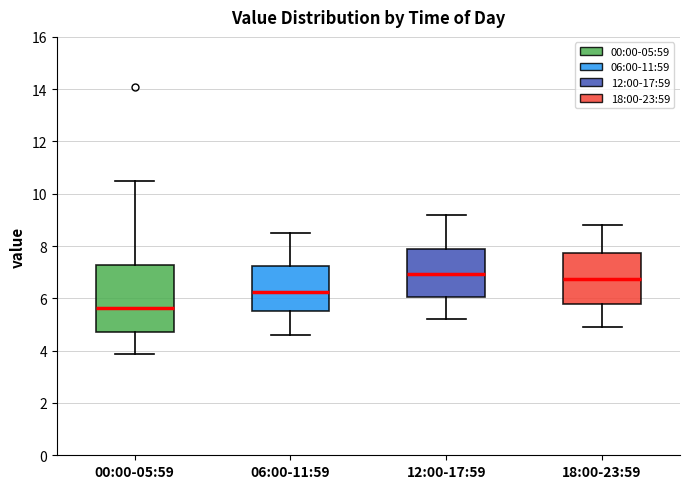

Reading left to right, transcribe this box plot: for each box, give where its median line is, the range the box spans, and where its two whiskers end, as read against the y-axis. The values are not printed on the chart, so give them approximately, as read against the axis.

00:00-05:59: median 5.6, box 4.8 to 7.2, whiskers 3.8 to 10.6
06:00-11:59: median 6.2, box 5.6 to 7.2, whiskers 4.6 to 8.6
12:00-17:59: median 7.0, box 6.0 to 7.8, whiskers 5.2 to 9.2
18:00-23:59: median 6.8, box 5.8 to 7.8, whiskers 5.0 to 8.8